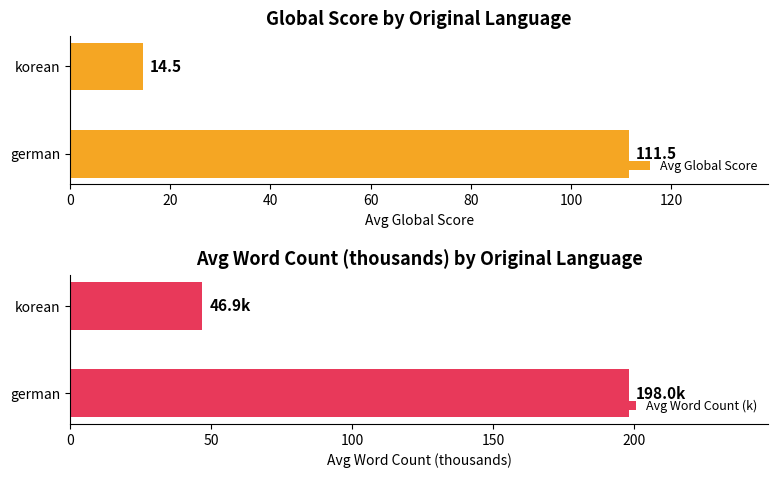

The Avg Global Score series shows 55.8 at german. True or false?

False